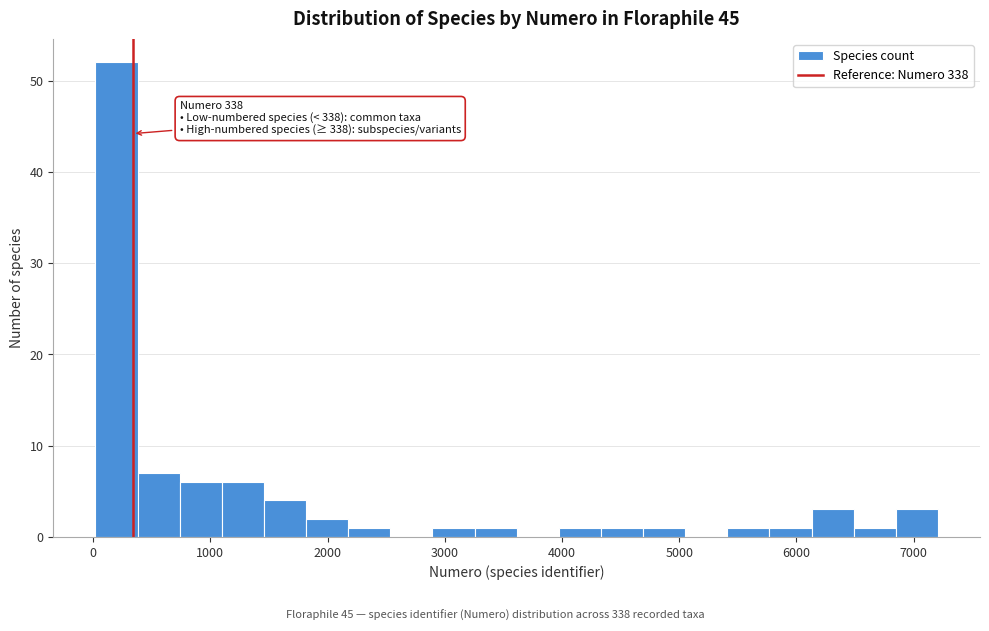

Around what value on the x-axis is the tallest bar? Give the approximate position of its centre, as read against the axis.

200